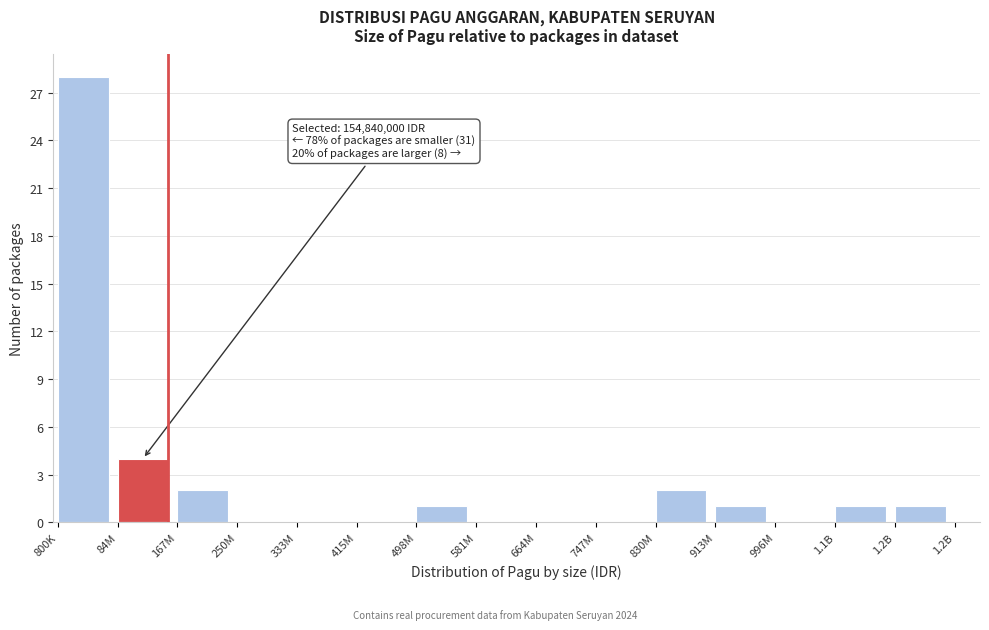

Reading left to right, extract all data points from this chart.

800K=28	84M=4	167M=2	250M=0	333M=0	415M=0	498M=1	581M=0	664M=0	747M=0	830M=2	913M=1	996M=0	1.1B=1	1.2B=1